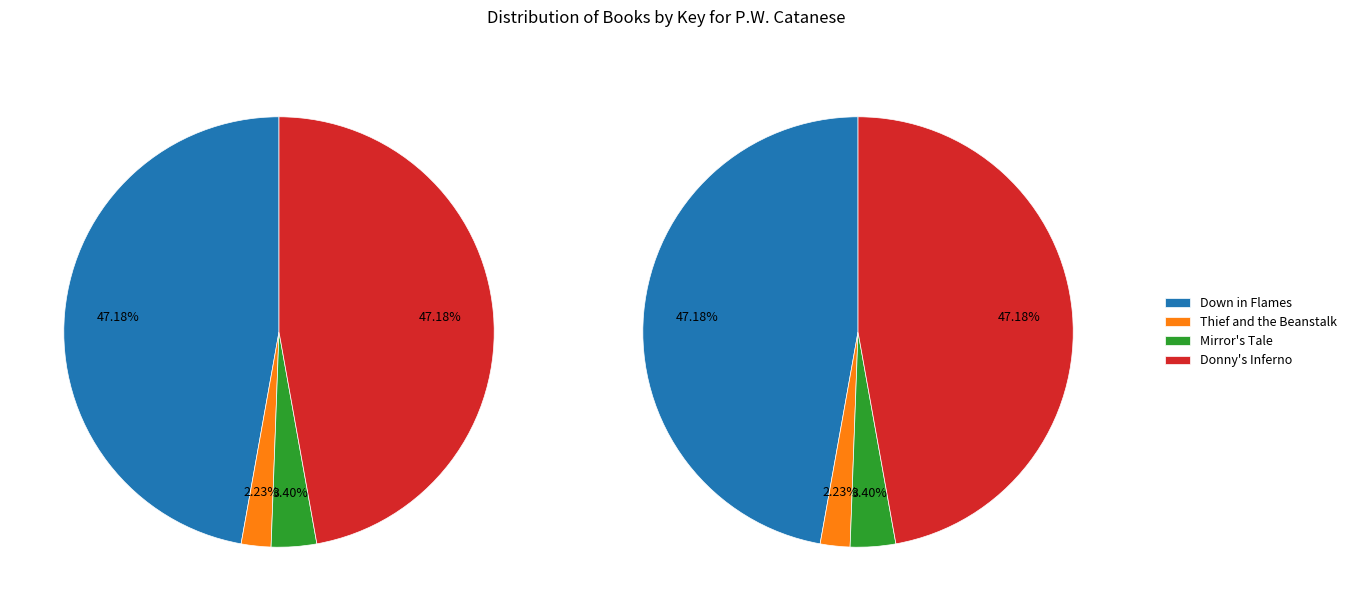

To the nearest percent, what portion does Donny's Inferno represent?

47%